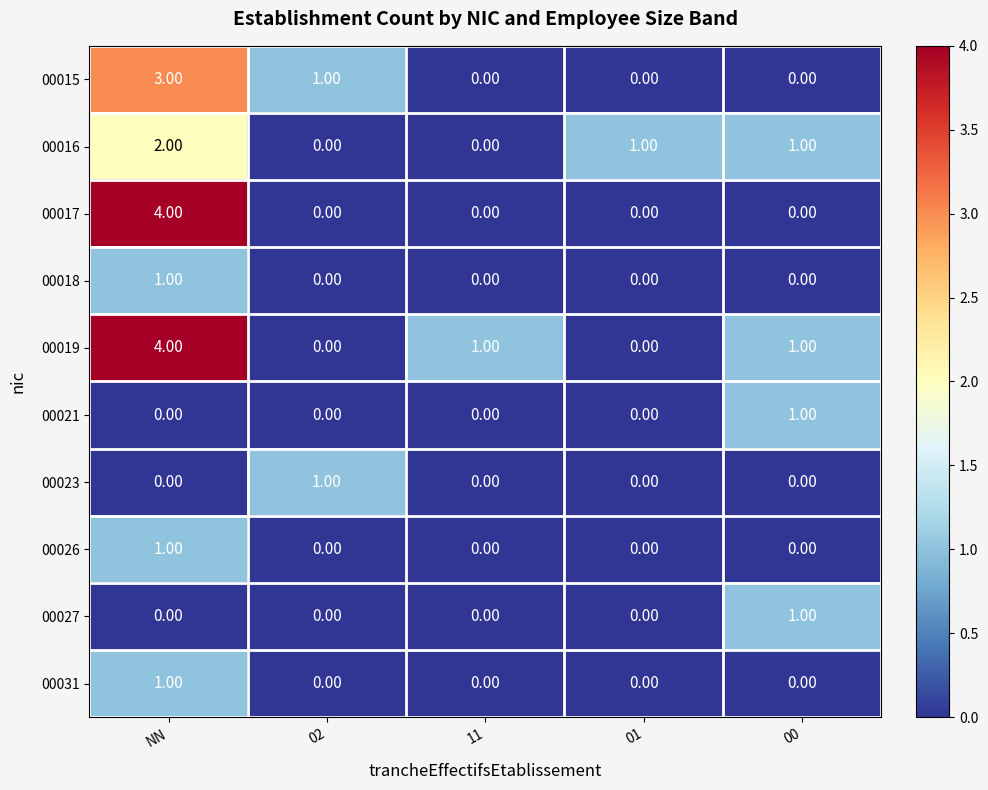

At which category is the sum across all series the highest?

NN